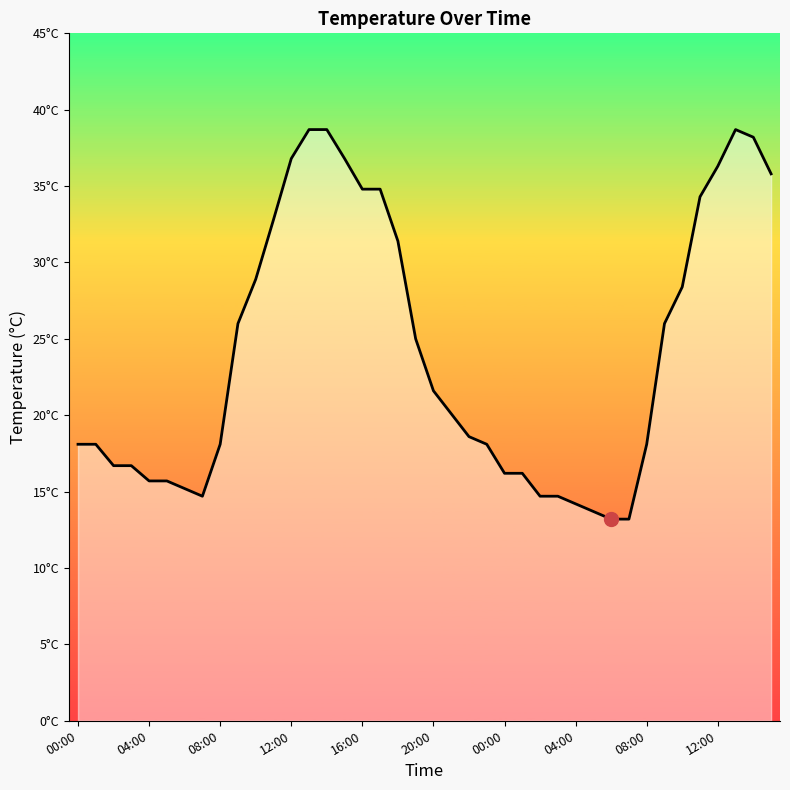

Reading left to right, list all the values displayed in this chart.

18.1	18.1	16.7	16.7	15.7	15.7	15.2	14.7	18.1	26.0	28.9	32.8	36.8	38.7	38.7	36.8	34.8	34.8	31.4	25.0	21.6	20.1	18.6	18.1	16.2	16.2	14.7	14.7	14.2	13.7	13.2	13.2	18.1	26.0	28.4	34.3	36.3	38.7	38.2	35.8